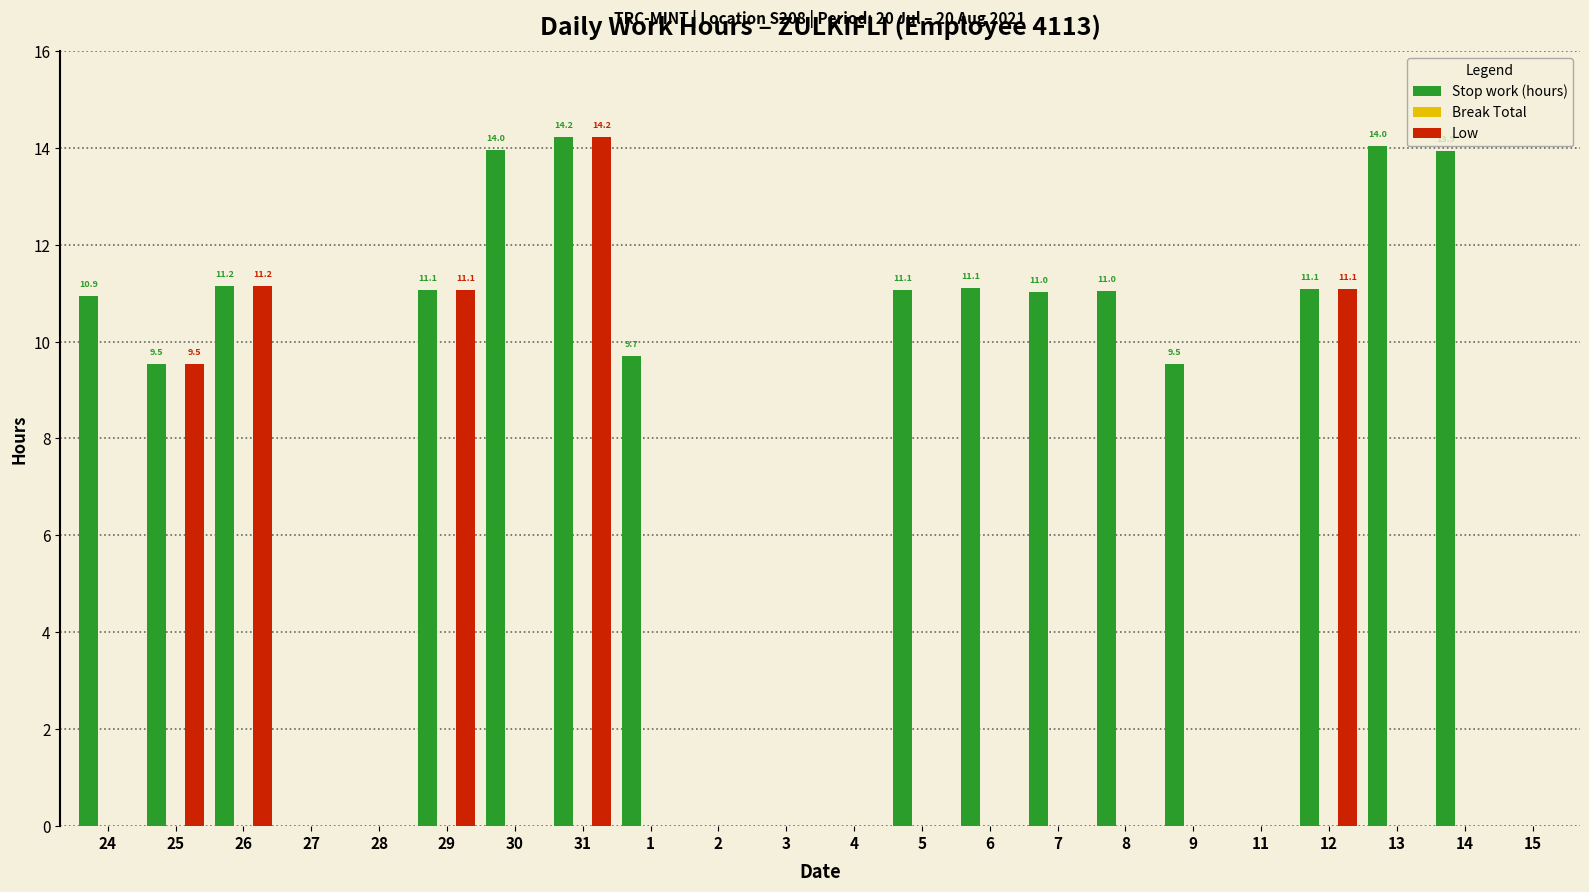

The value of Low at 29 is 5.4. True or false?

False